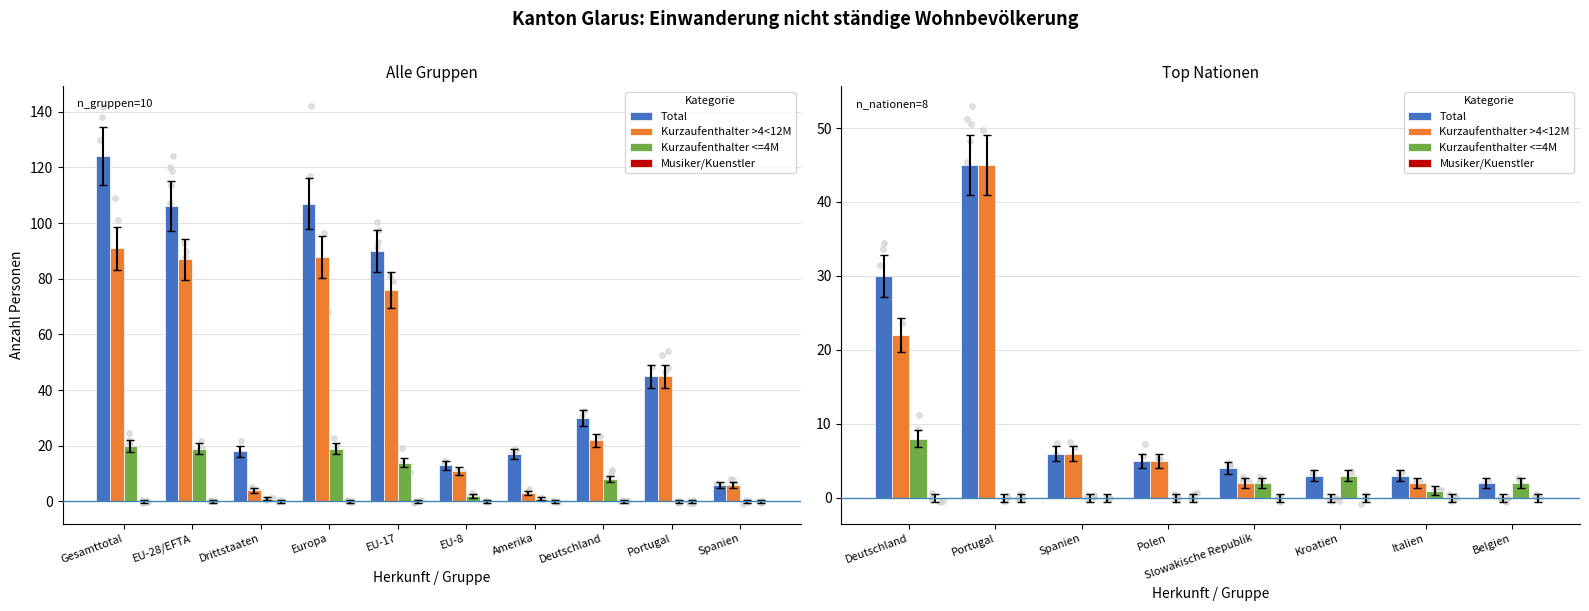

Which series contains the lowest Y value?

Kurzaufenthalter >4<12M